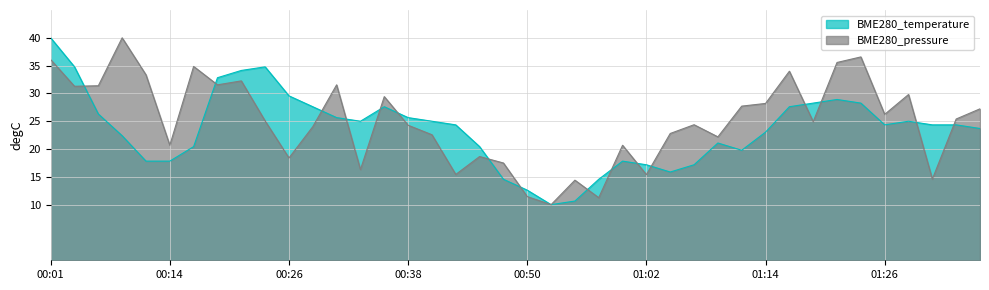

At which label does BME280_temperature reach its peak?

00:01